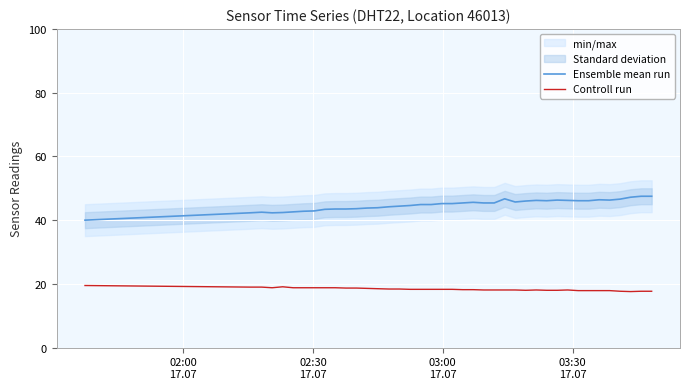

True or false: Controll run and Ensemble mean run cross at least once.

False